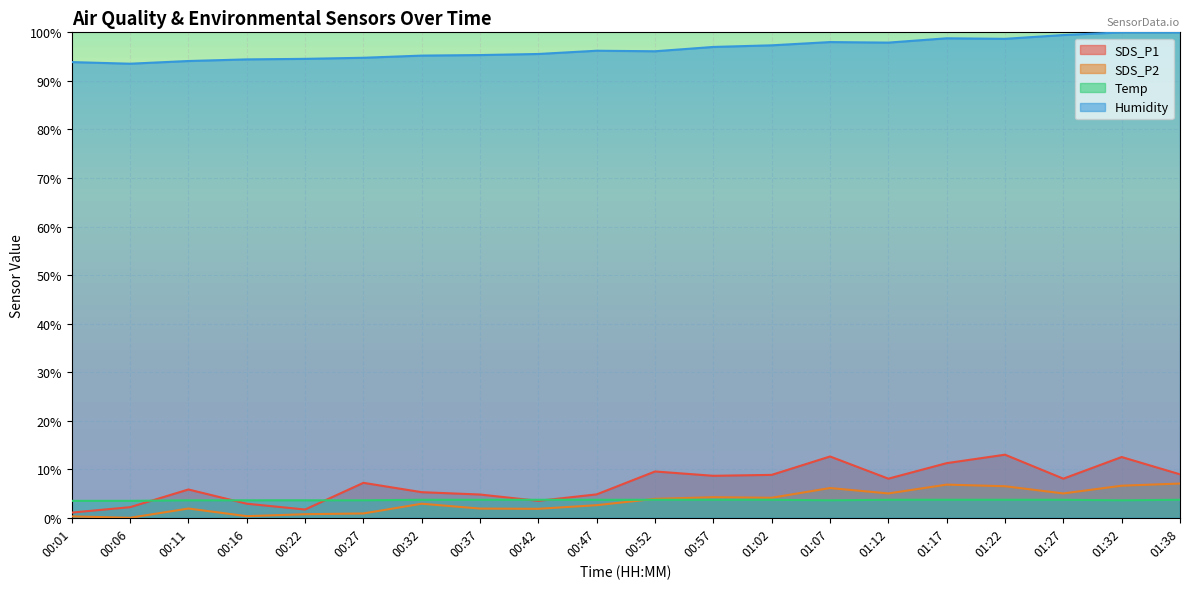

True or false: SDS_P1 has more than 1 points higher than both neighbors.

True